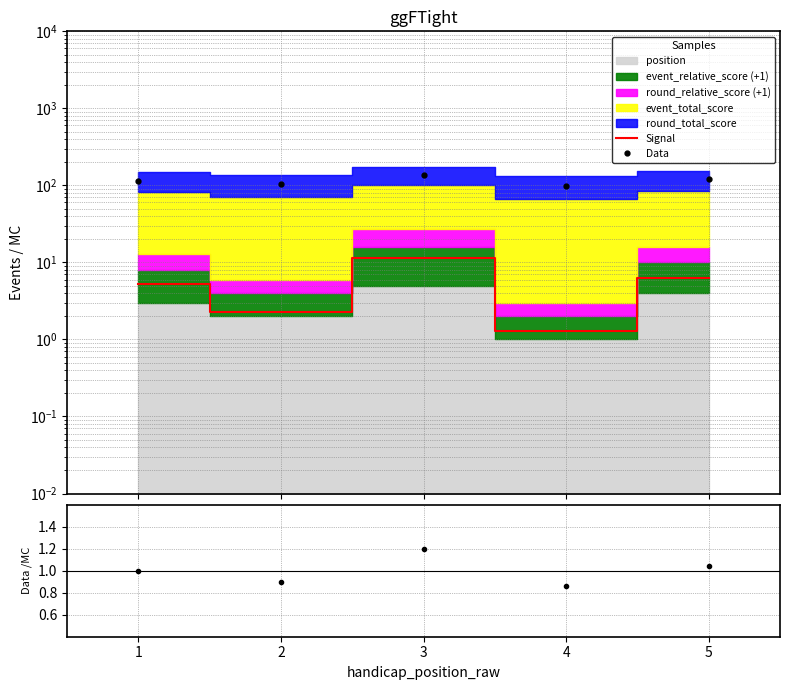

What is the sum of all Data values?

575.0